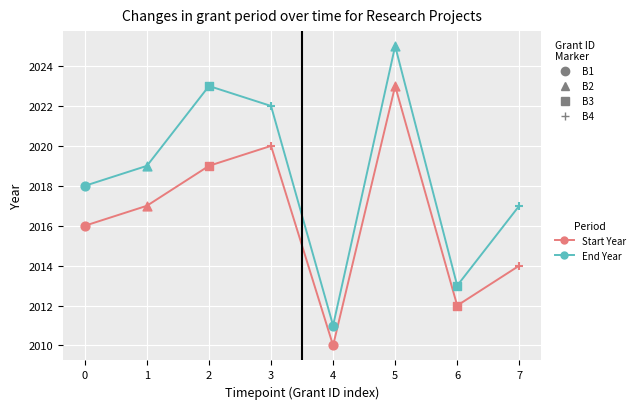

What is the spread (max minus min) of values at 2?

4